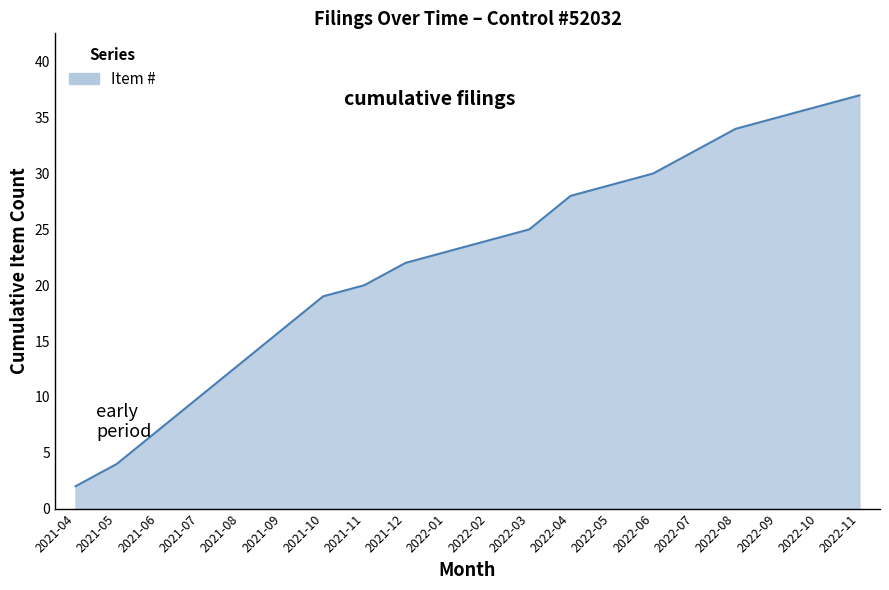

What position from the left is 2021-10?

7